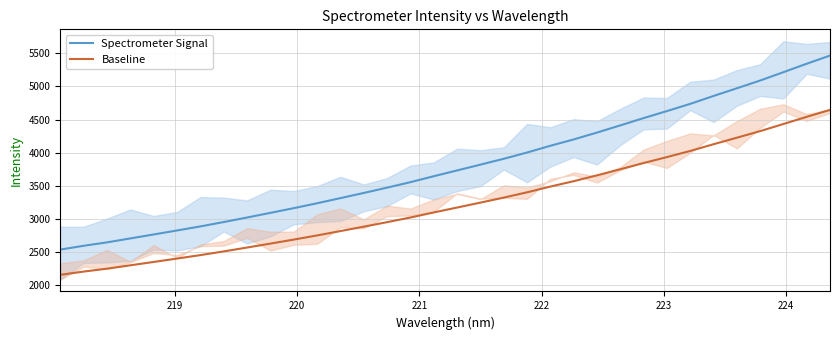

What is the difference between the maximum and minimum values in the Spectrometer Signal series?

2928.4